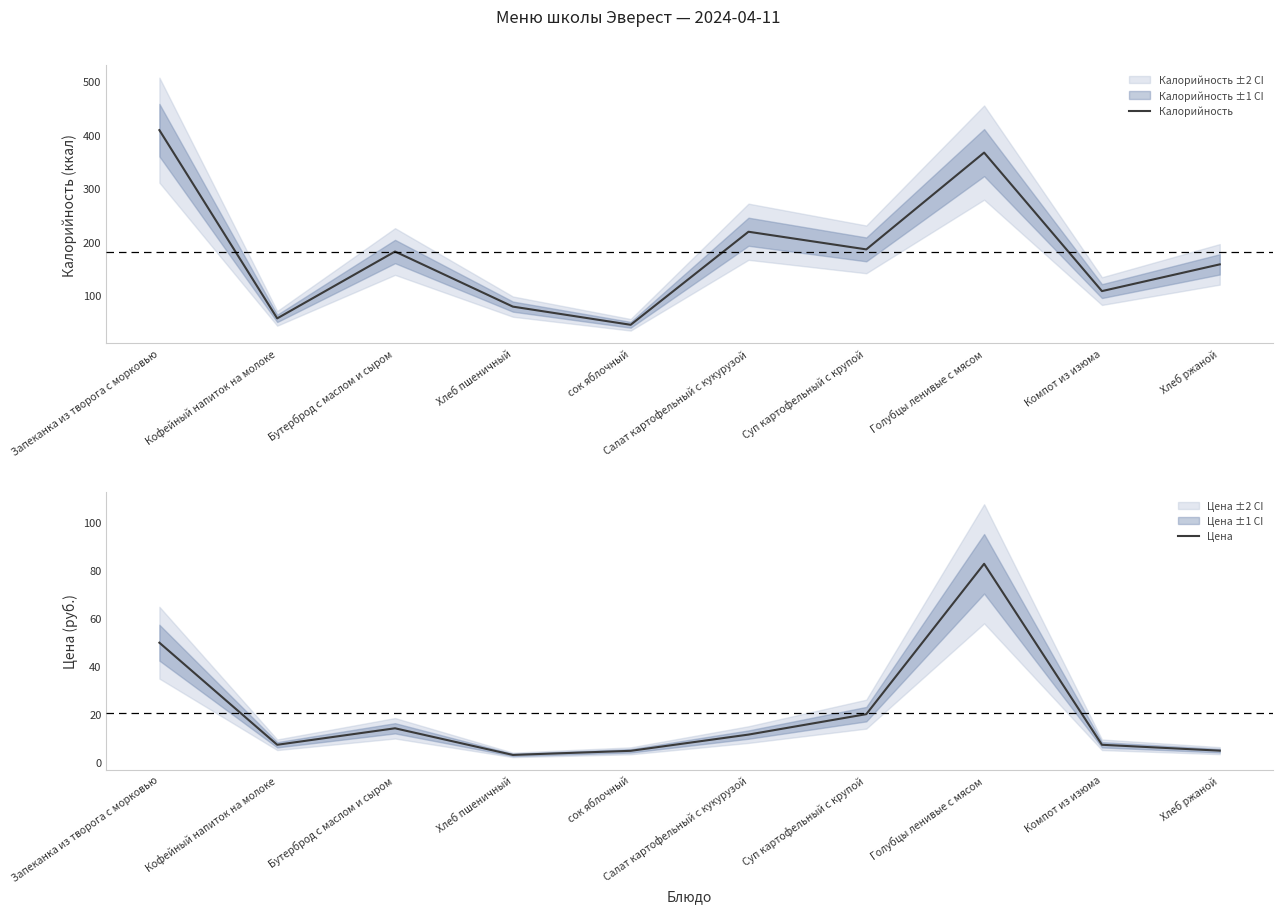

How many data points in Калорийность are less than 182?

5